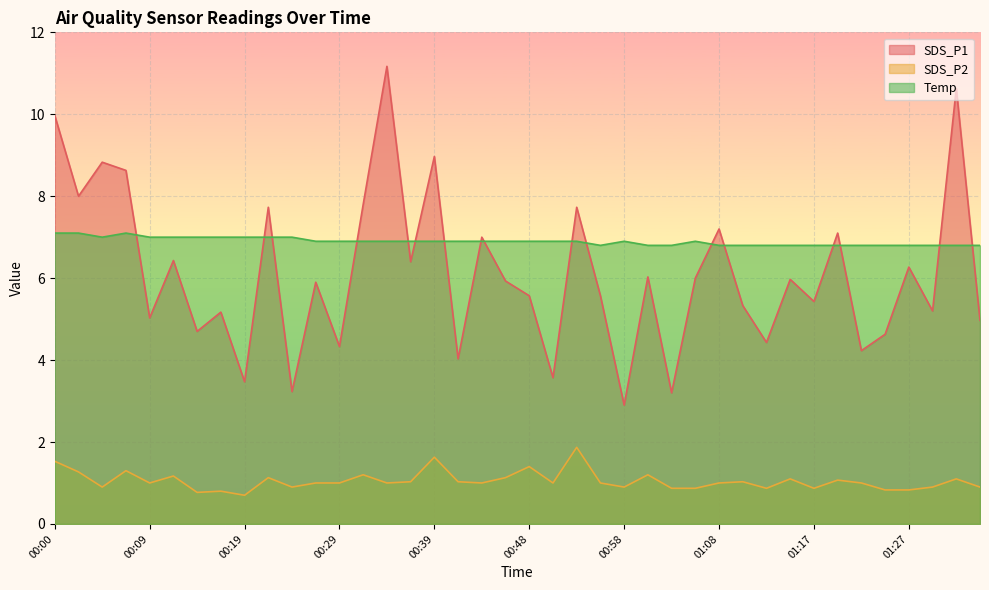

Which series has the largest total across all categories?

Temp